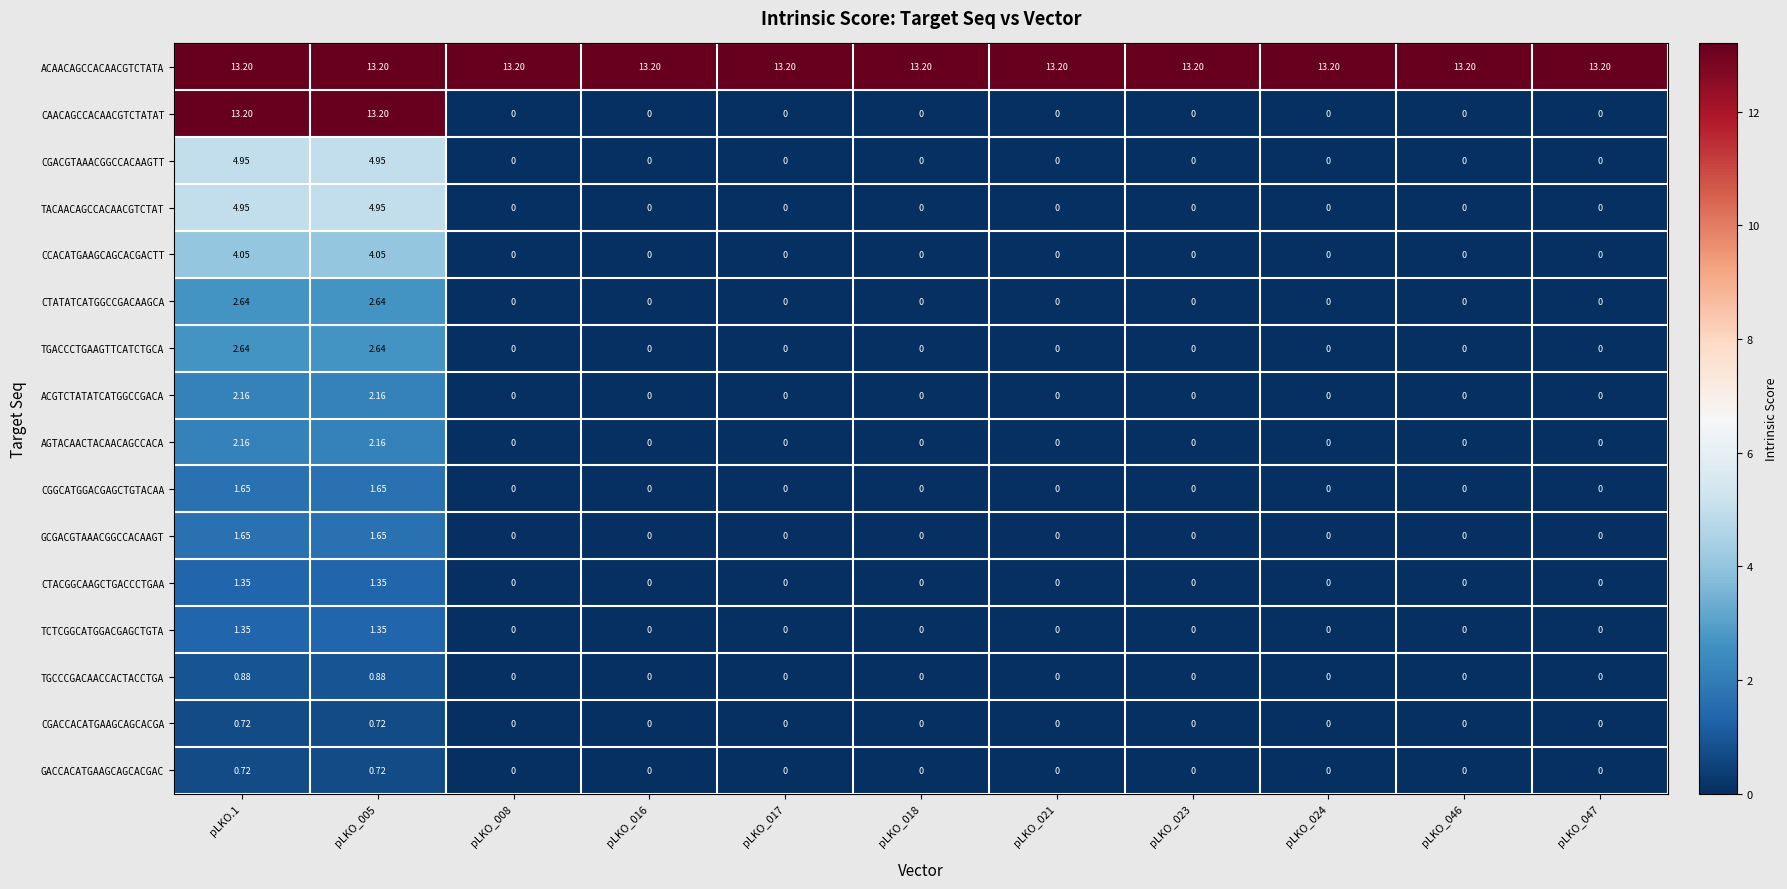

Which series has the widest spread of values?

CAACAGCCACAACGTCTATAT